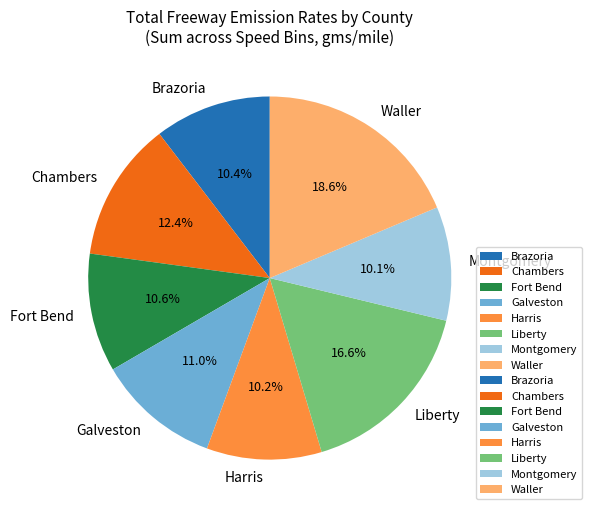

What percentage is NOT represented by Galveston?

89.0%